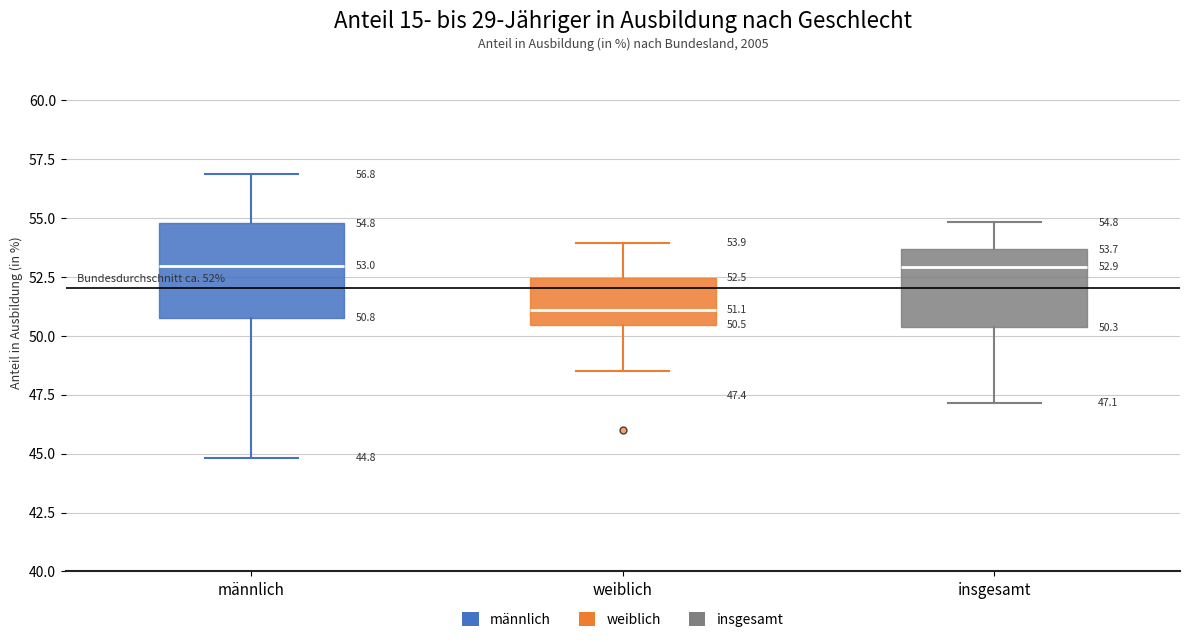

Comparing the boxes themselves (not the whiskers), which one is the tallest?

männlich